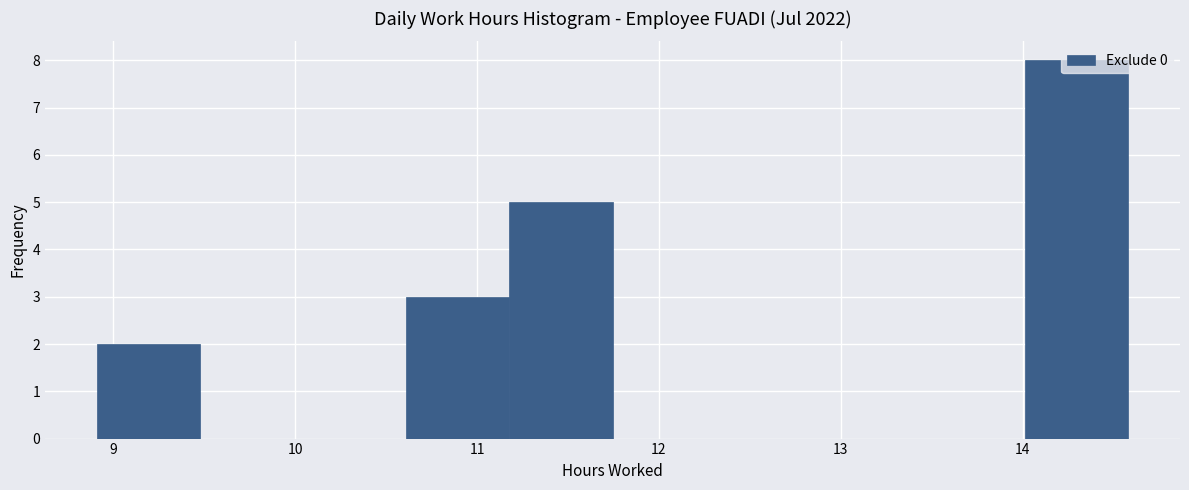

Reading left to right, list every bar in this chart as the range it spans on the x-axis followed by its height. Neither the bar edges nor the heights are printed on the chart, so give them approximately, as read against the axes.

8.9 to 9.5: 2
9.5 to 10.0: 0
10.0 to 10.6: 0
10.6 to 11.2: 3
11.2 to 11.7: 5
11.7 to 12.3: 0
12.3 to 12.9: 0
12.9 to 13.4: 0
13.4 to 14.0: 0
14.0 to 14.6: 8